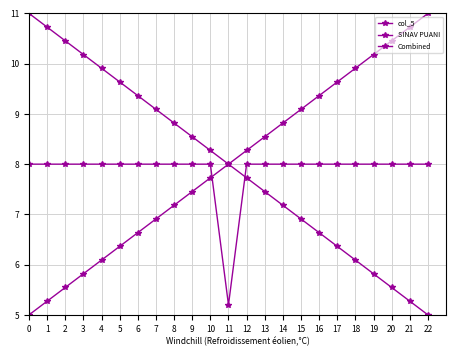

Which series has the largest total across all categories?

col_5